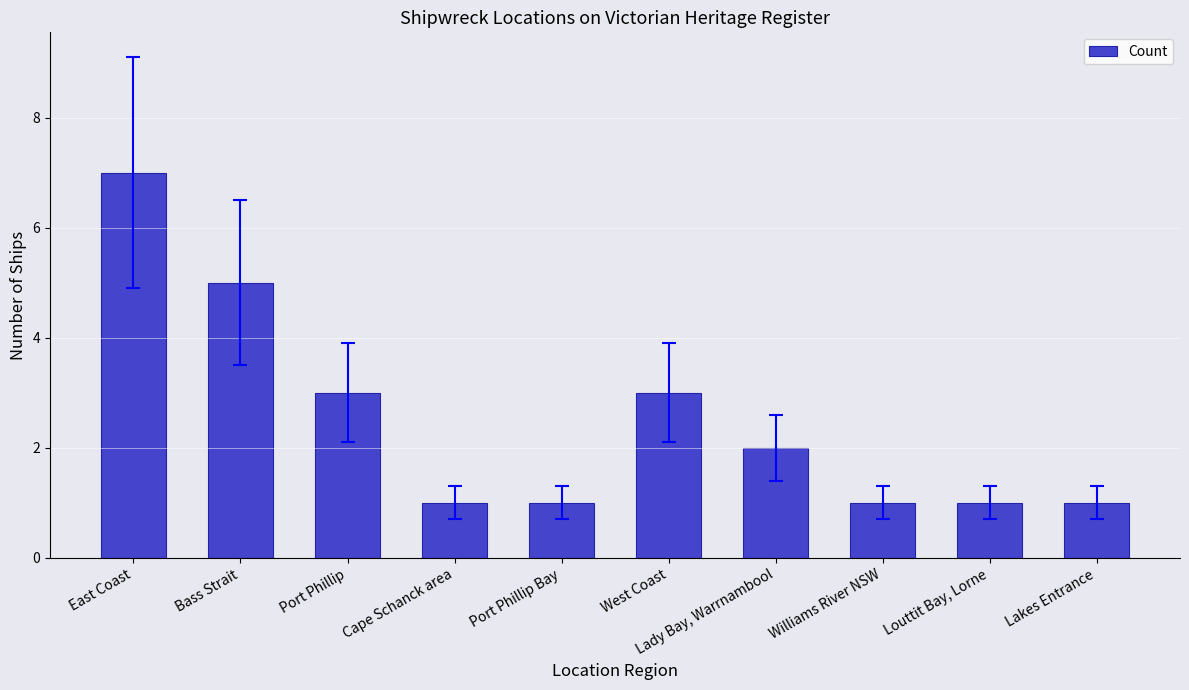

Reading left to right, transcribe all the data shown in this chart.

7	5	3	1	1	3	2	1	1	1